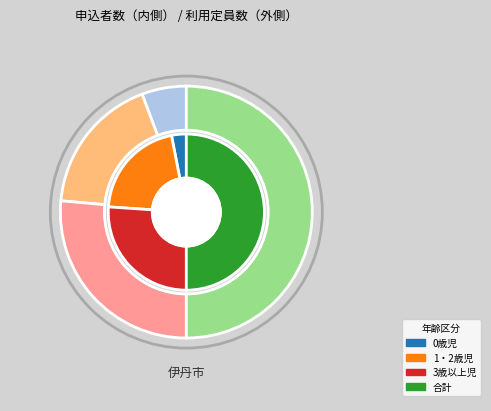

True or false: 0歳児 accounts for 1% of the total.

False